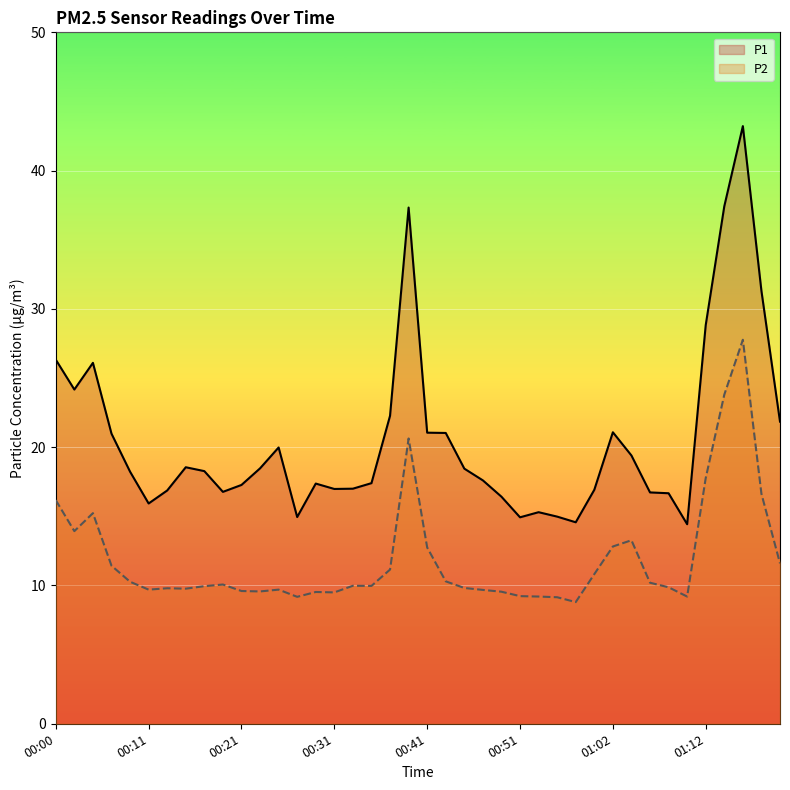

What value does the P2 series have at 01:02?

12.8